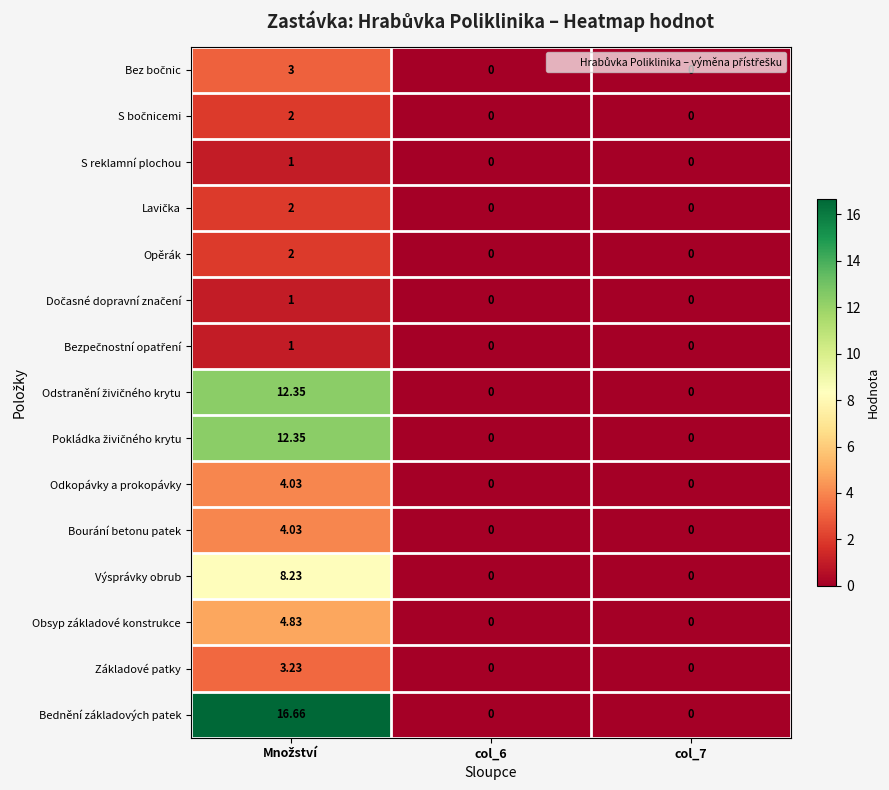

Which series has the widest spread of values?

Bednění základových patek